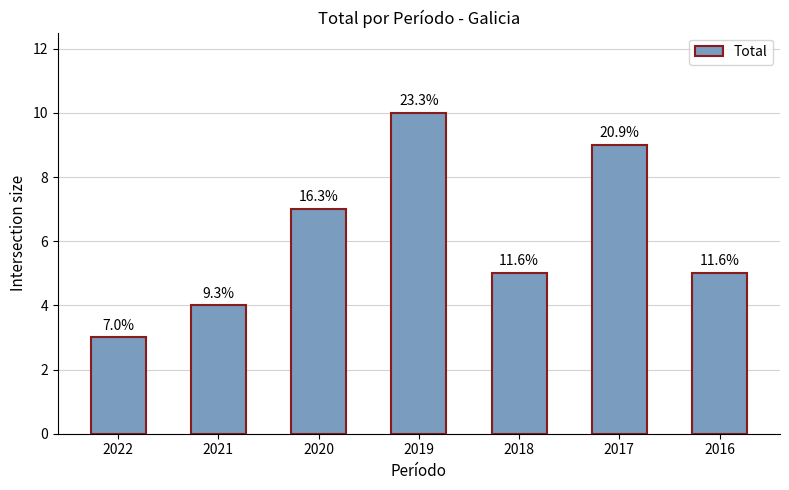

At which category does the chart reach its peak across all series?

2019